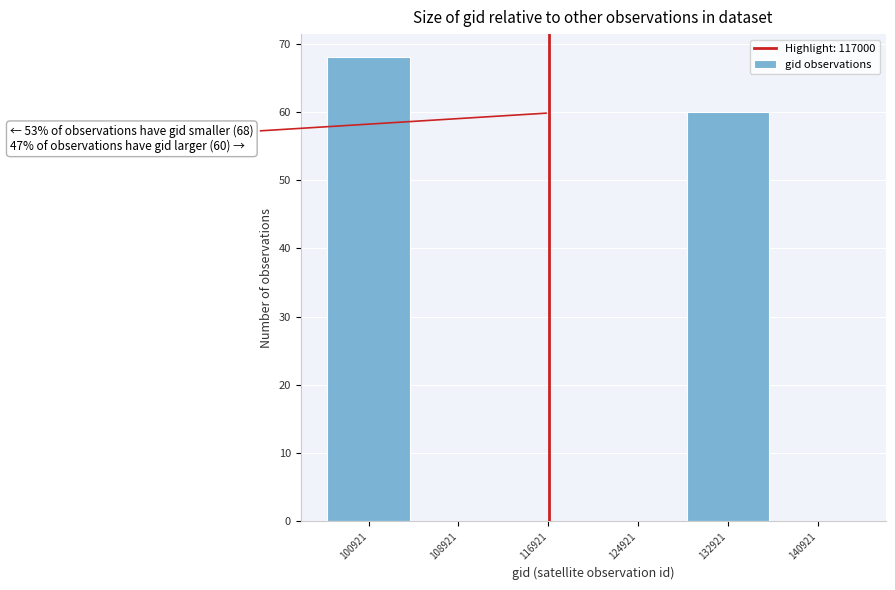

Which range on the x-axis has the tallest bar?

97000 to 105000